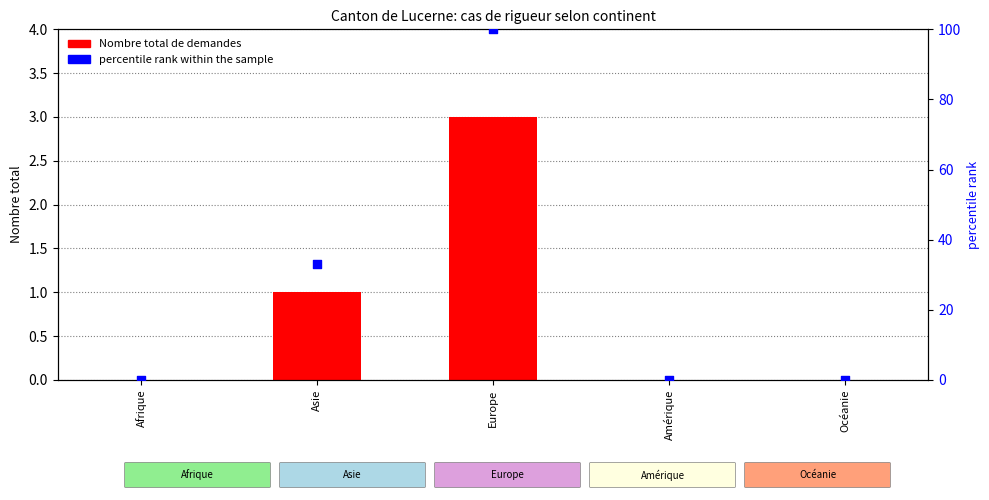

Which series contains the highest Y value?

percentile rank within the sample